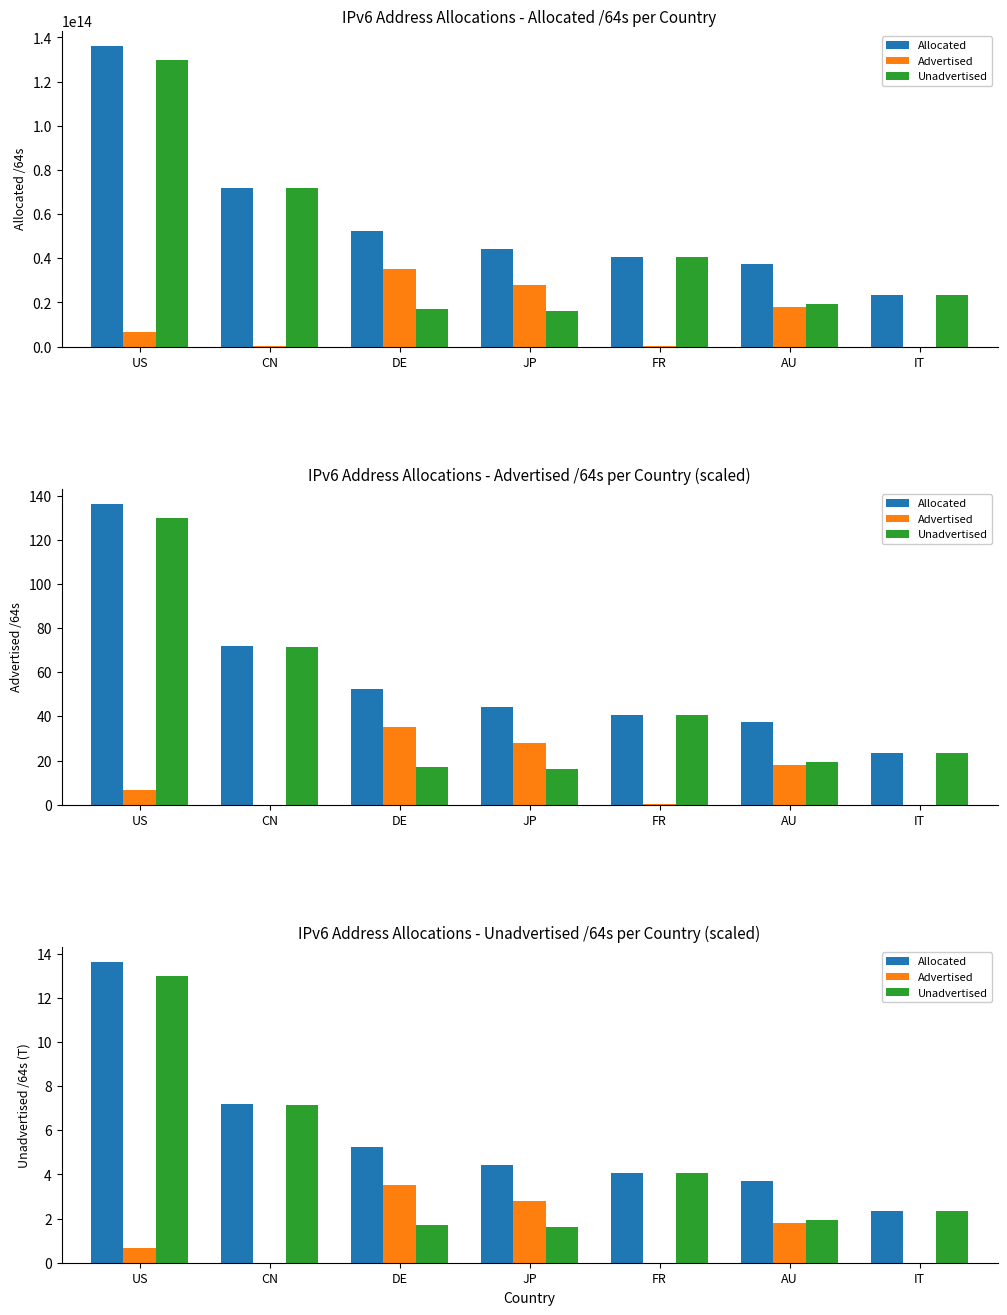

How many series are shown in this chart?

3